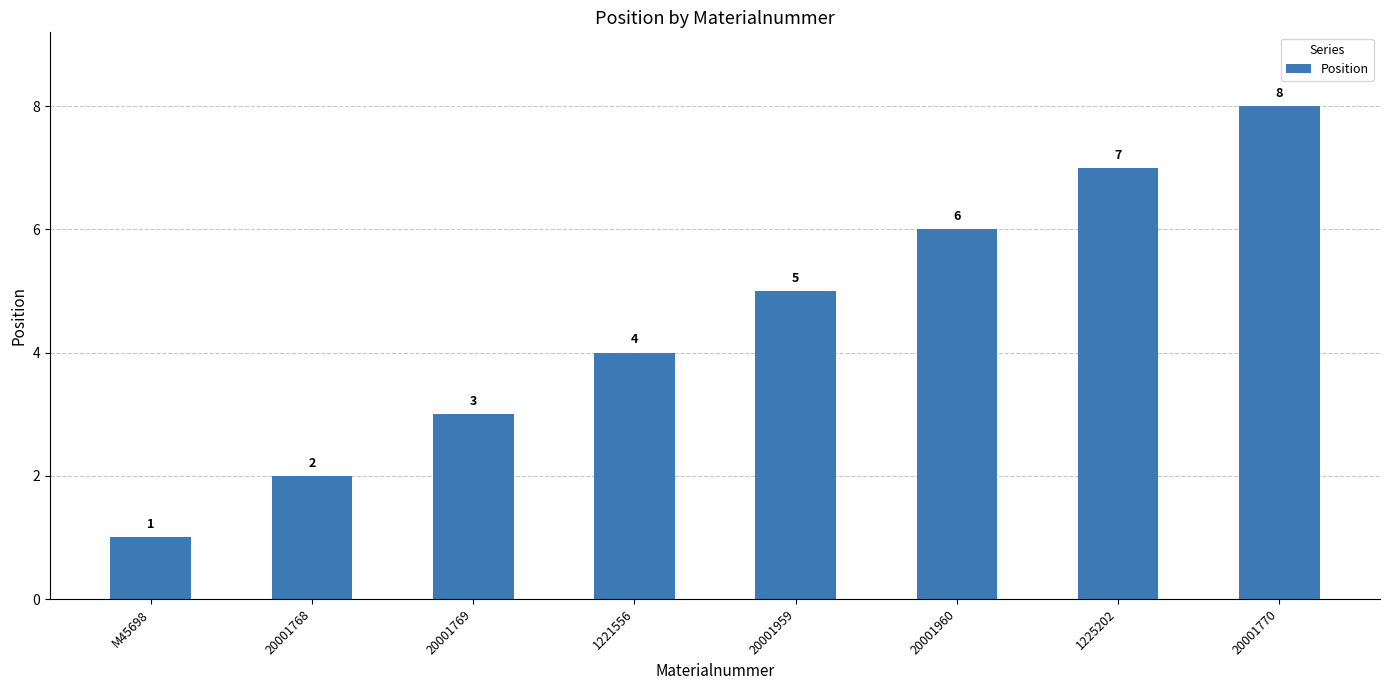

List the labels in order of value, smallest first.

M45698, 20001768, 20001769, 1221556, 20001959, 20001960, 1225202, 20001770